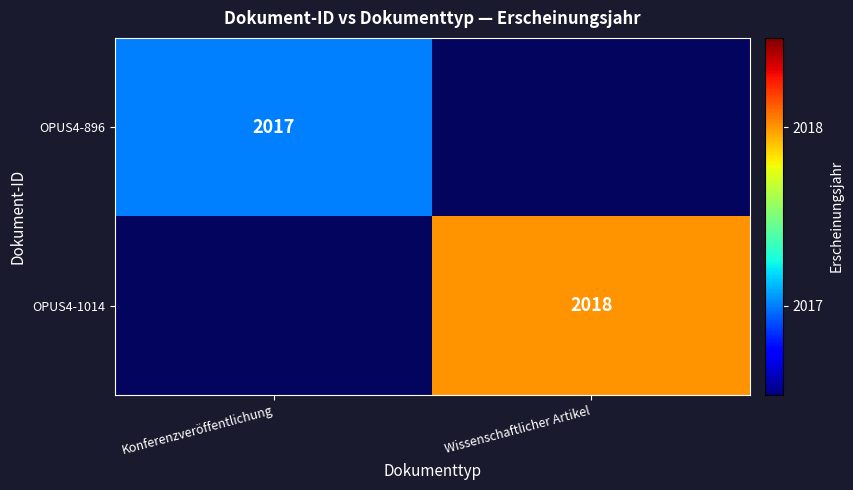

True or false: OPUS4-1014 has a value of 2825 at Wissenschaftlicher Artikel.

False